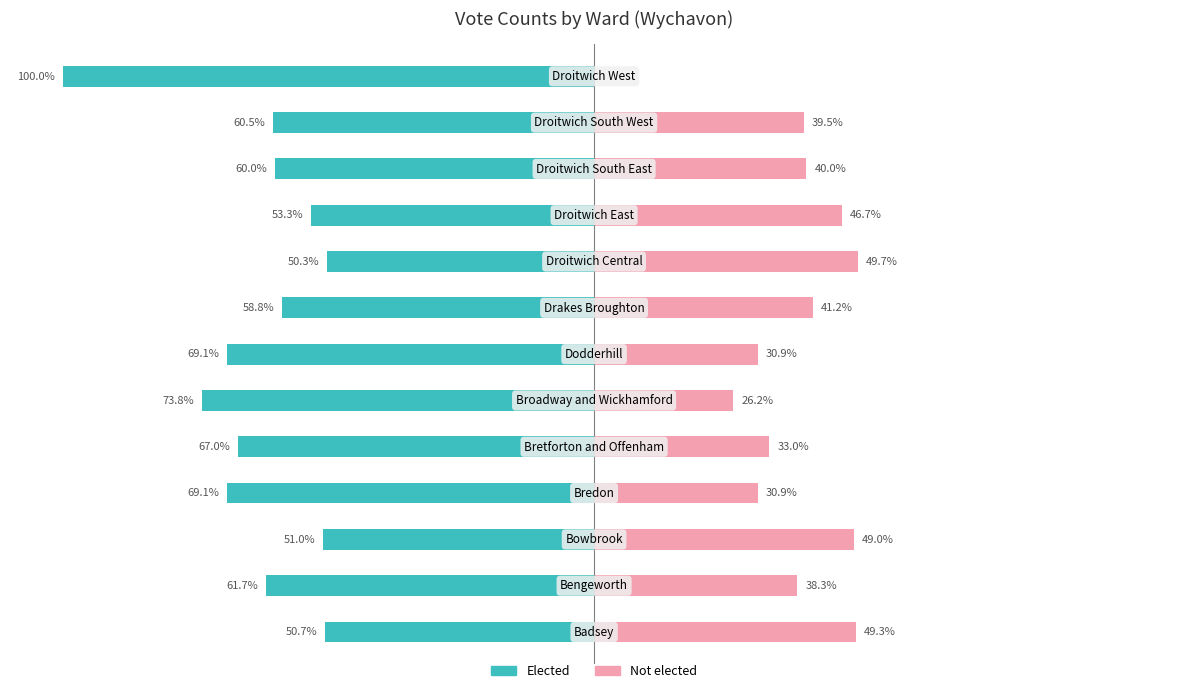

At how many categories does at least one series exceed -94?

13